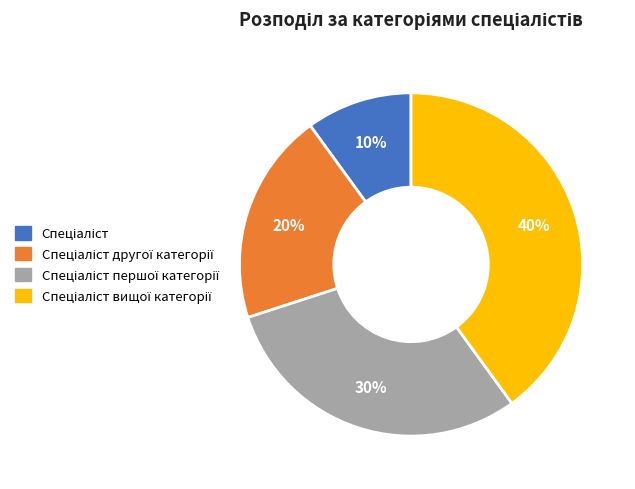

Count the number of slices in the pie.

4